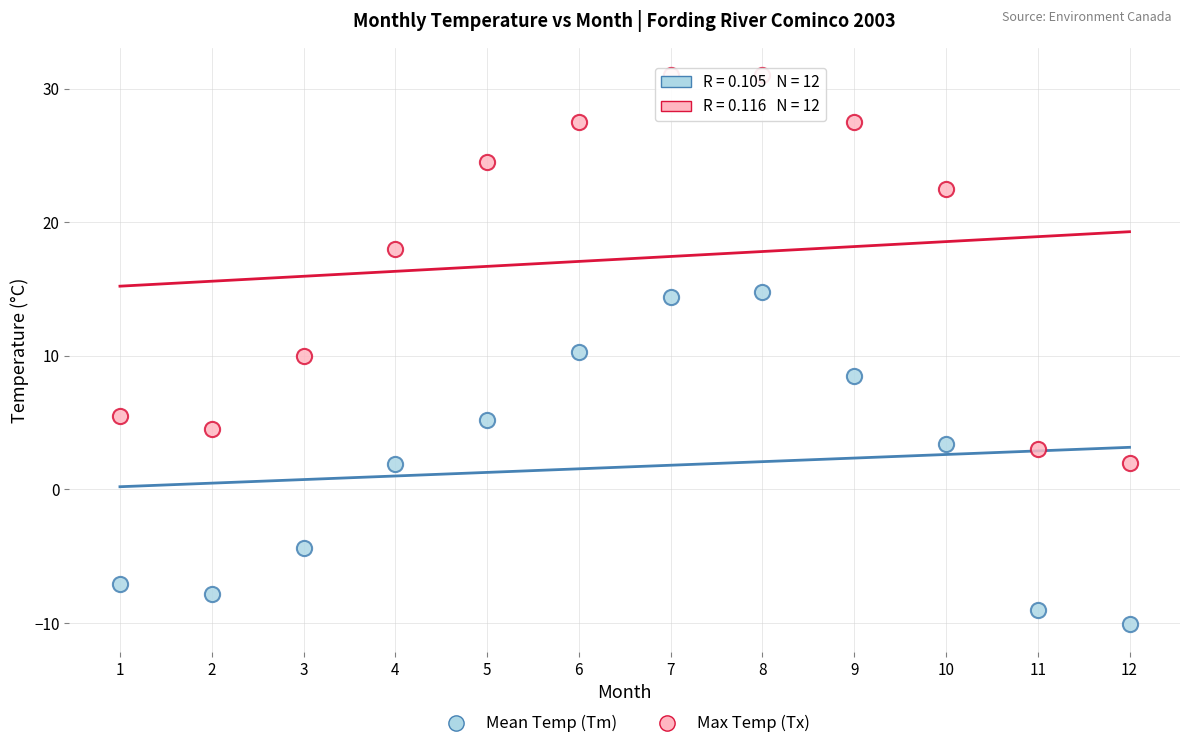

Which series reaches the minimum Y coordinate?

Mean Temp (Tm)